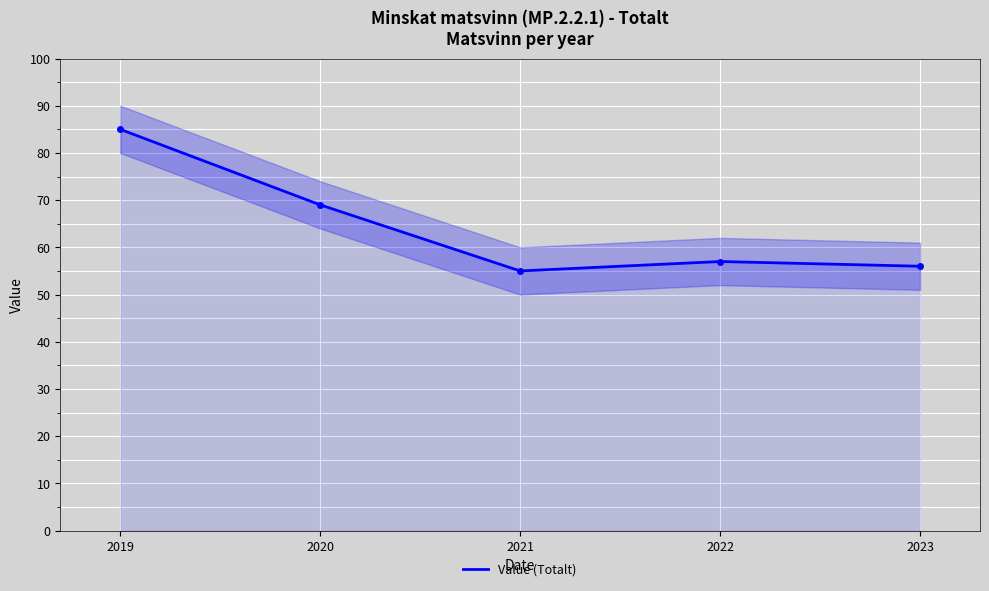

What is the value of the 3rd point from the left?

55